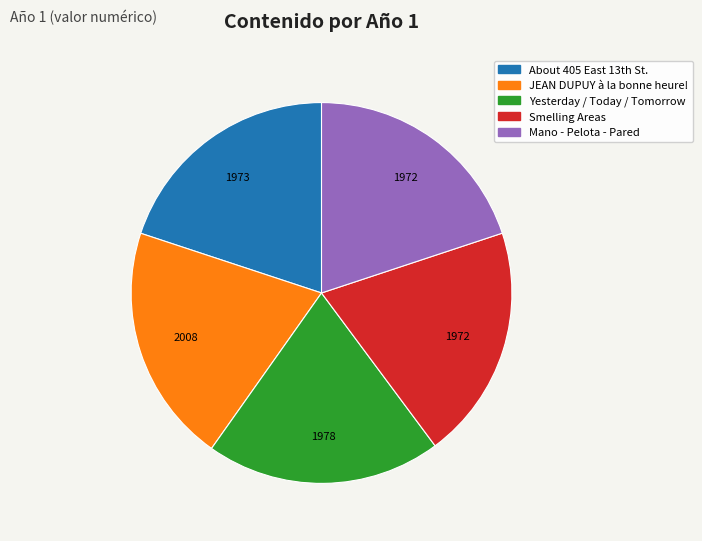

How many slices are in this pie chart?

5